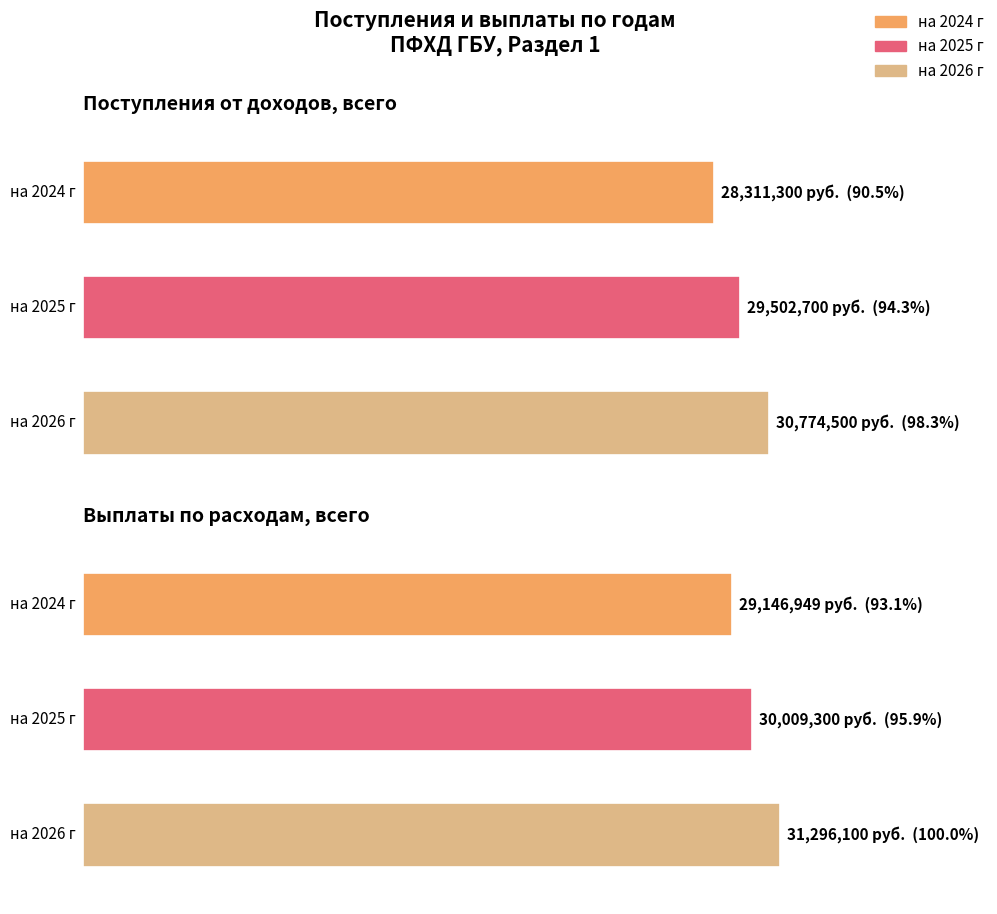

Between Поступления от доходов, всего and Выплаты по расходам, всего, which series saw the biggest shift?

на 2024 г